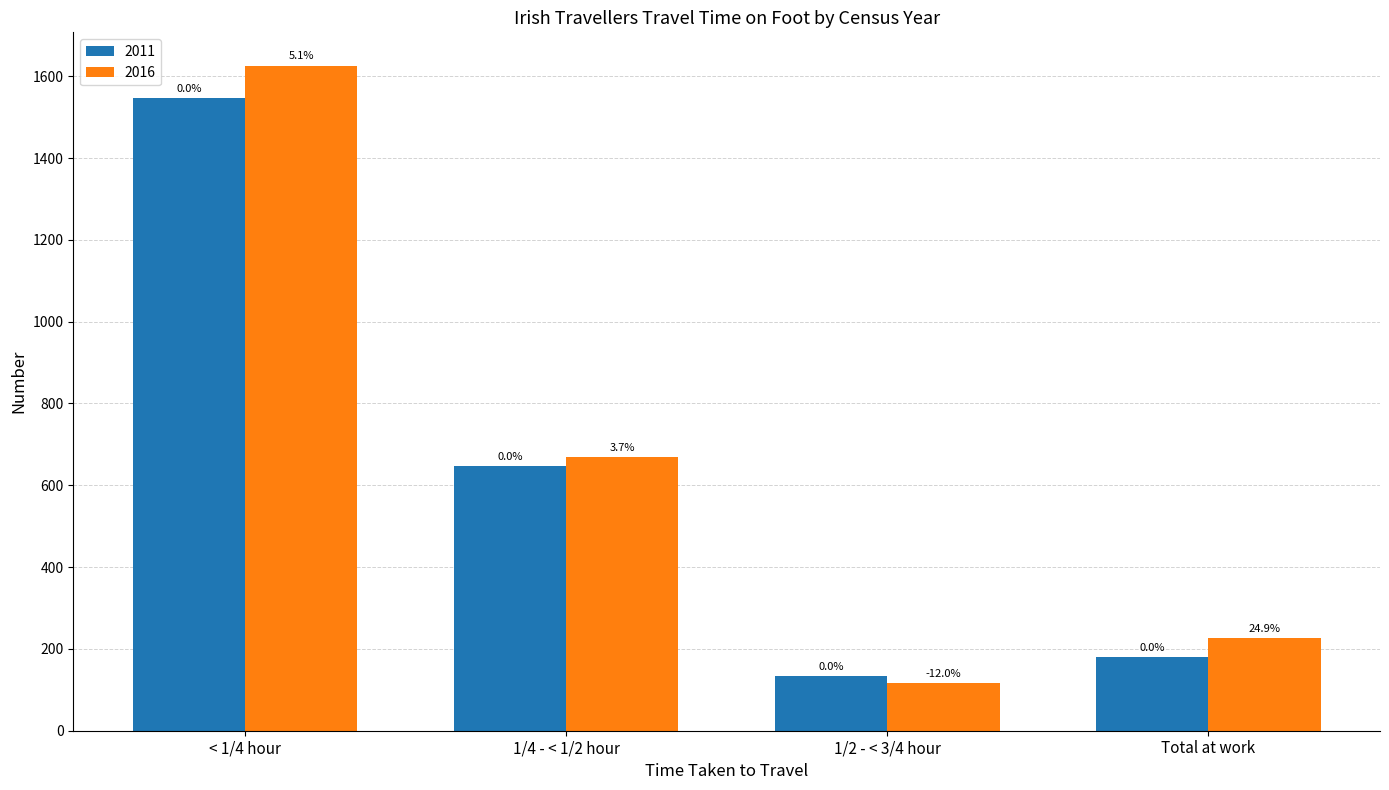

Rank the series by their average value, from lowest to highest.

2011, 2016